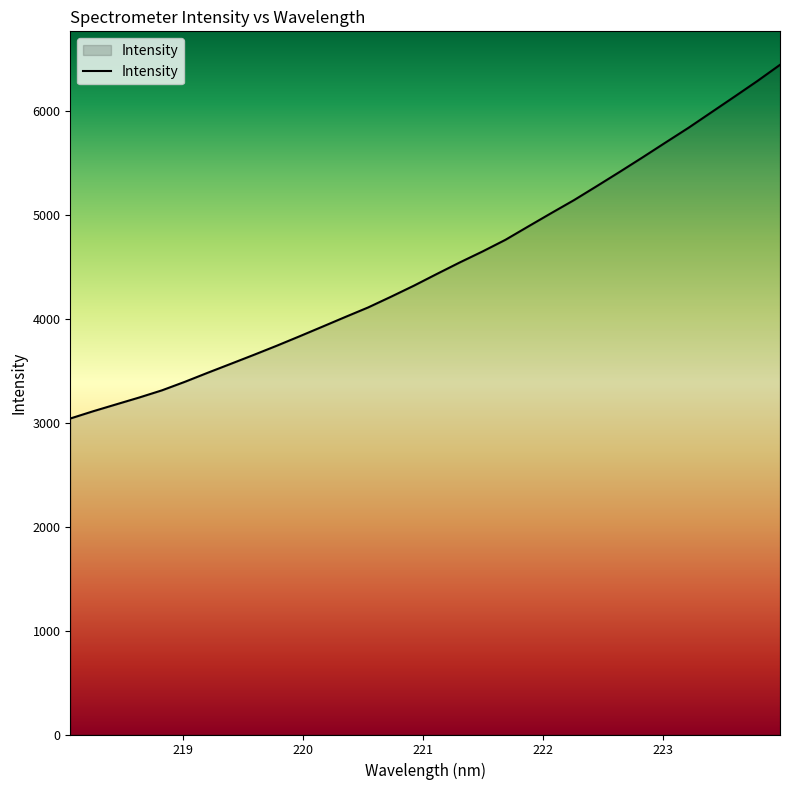

What is the difference between the maximum and minimum values?

3405.1